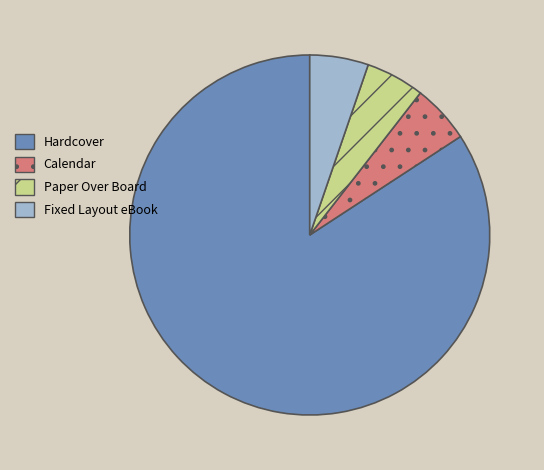

Is the sum of Paper Over Board and Calendar greater than half?

No